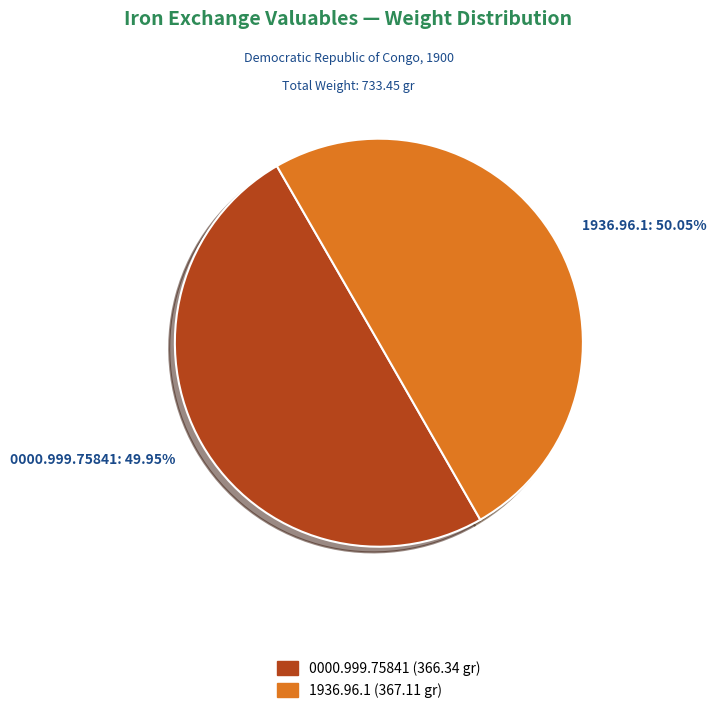

Is it true that 1936.96.1 is 43% of the pie?

False